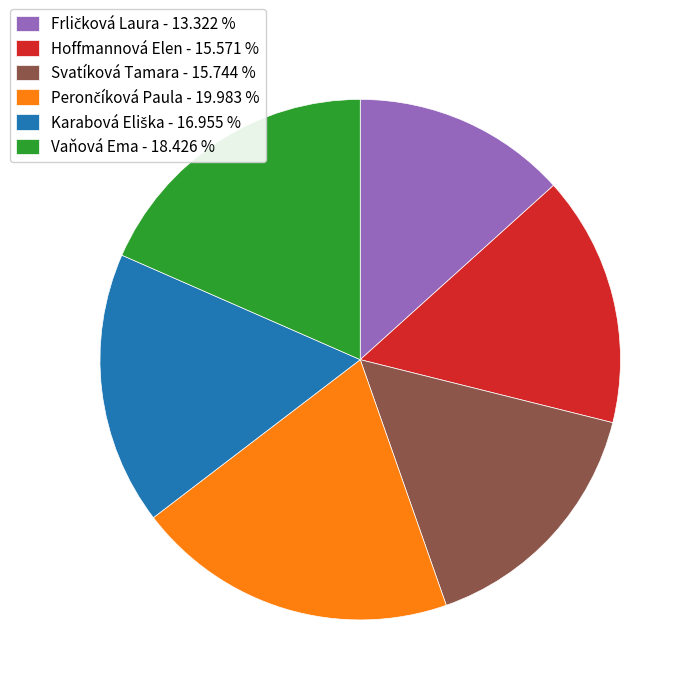

Do Hoffmannová Elen - 15.571 % and Vaňová Ema - 18.426 % together represent more than half of the pie?

No